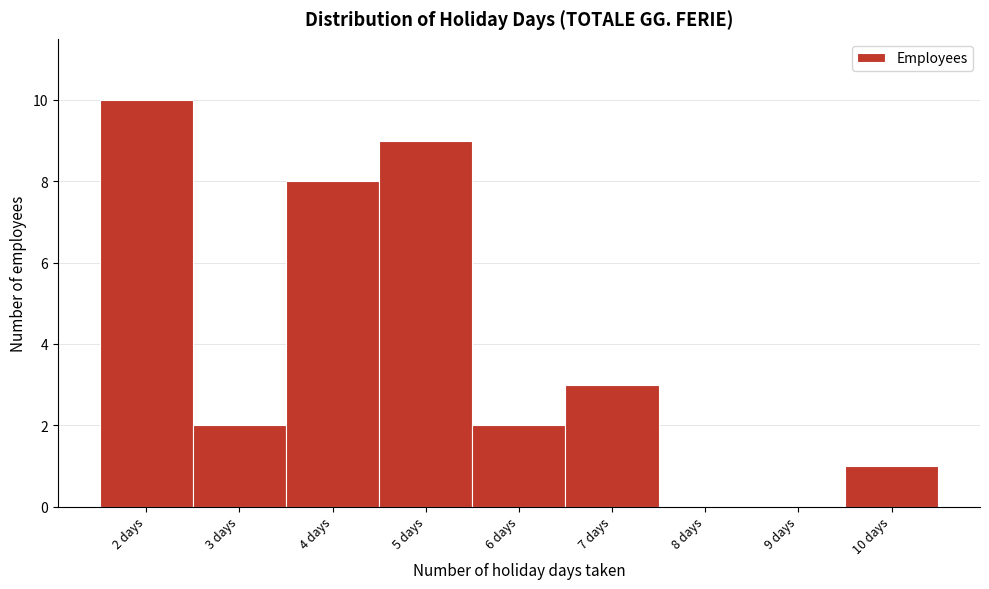

How tall is the bar that spans 1.5 to 2.5 on the x-axis? The values are not printed on the chart, so give them approximately, as read against the axis.

10